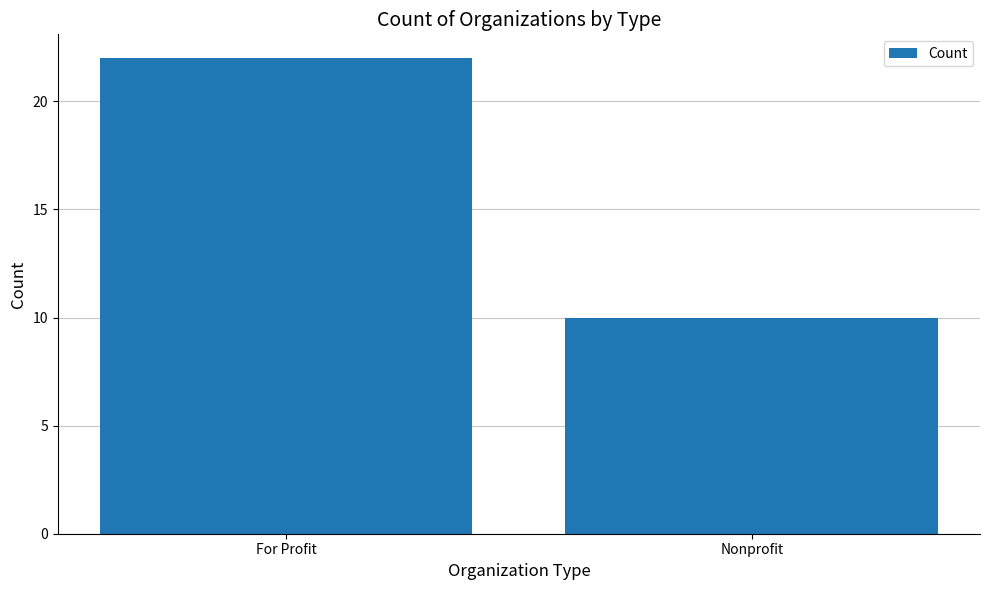

Reading right to left, list all the values displayed in this chart.

10	22